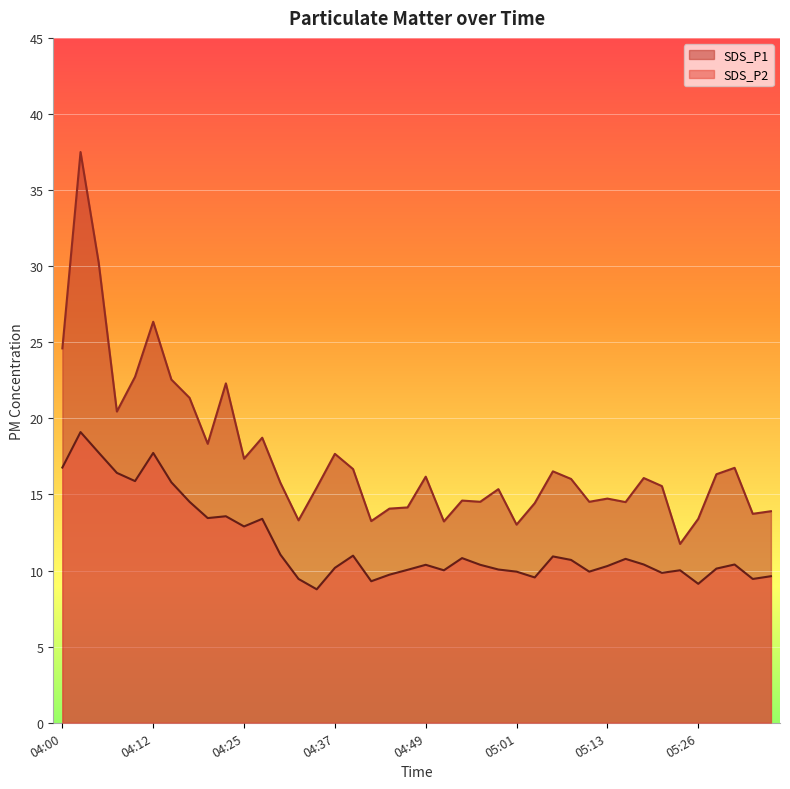

True or false: SDS_P2 has a value of 2.7 at 04:59.

False